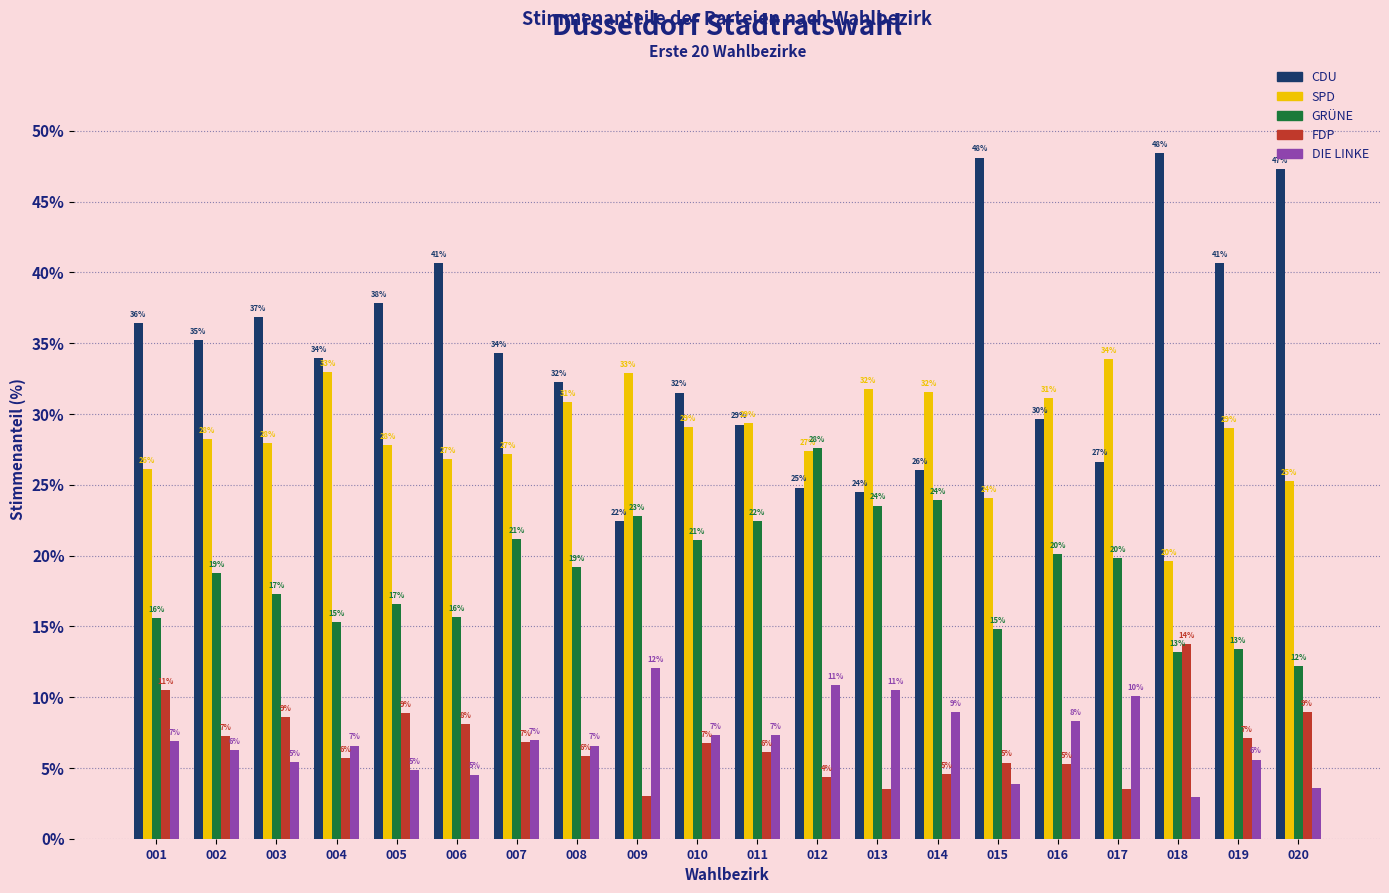

At which category is the sum across all series the highest?

018